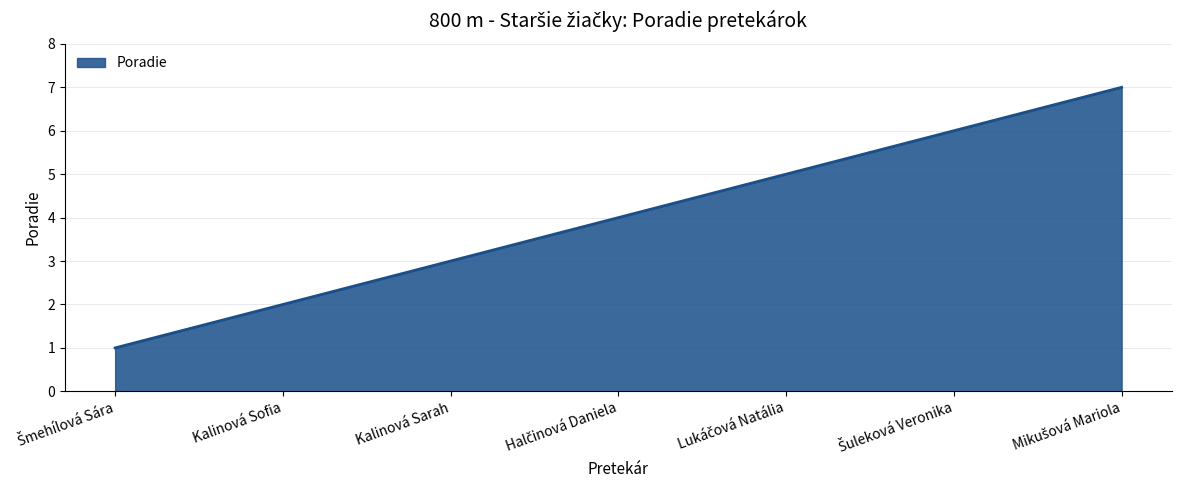

What is the greatest value displayed?

7